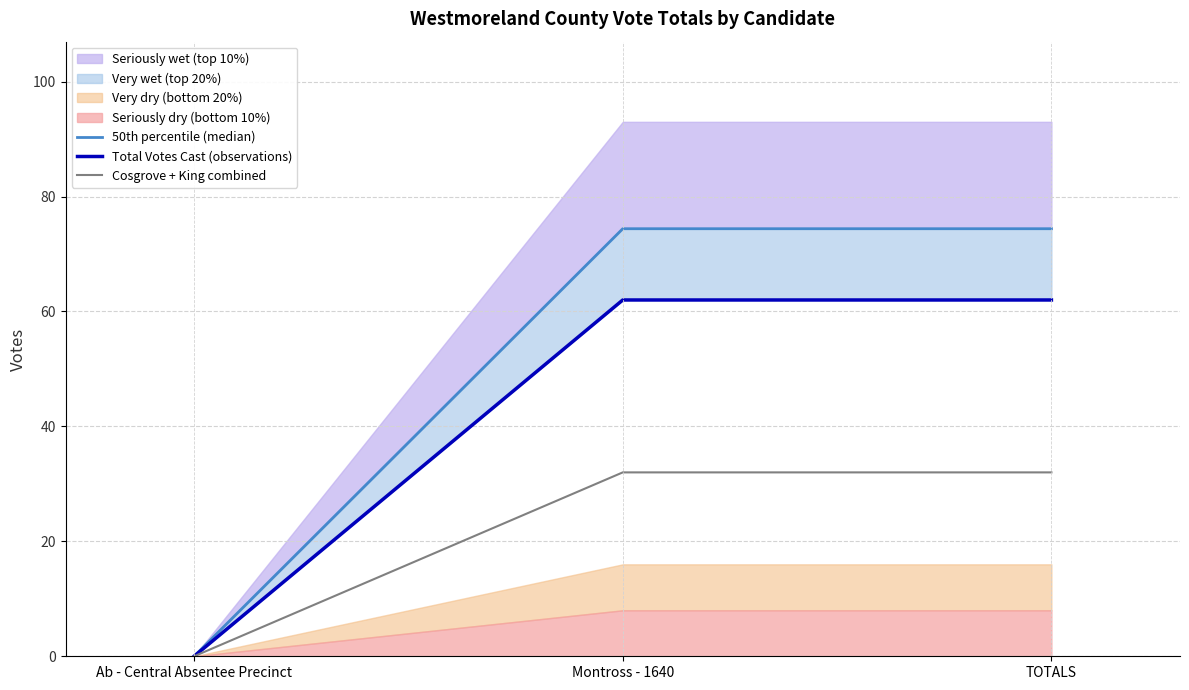

Reading left to right, list all the values displayed in this chart.

50th percentile (median): Ab - Central Absentee Precinct=0.0	Montross - 1640=74.4	TOTALS=74.4
Total Votes Cast (observations): Ab - Central Absentee Precinct=0.0	Montross - 1640=62.0	TOTALS=62.0
Cosgrove + King combined: Ab - Central Absentee Precinct=0.0	Montross - 1640=32.0	TOTALS=32.0